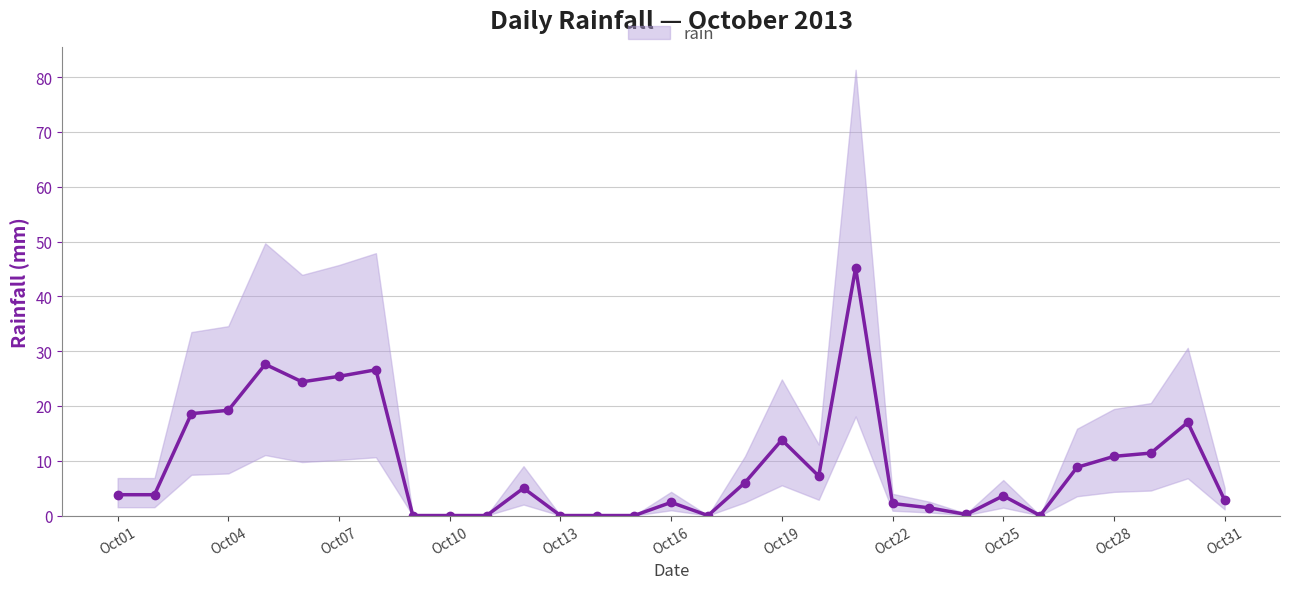

What is the maximum value shown in the chart?

45.2